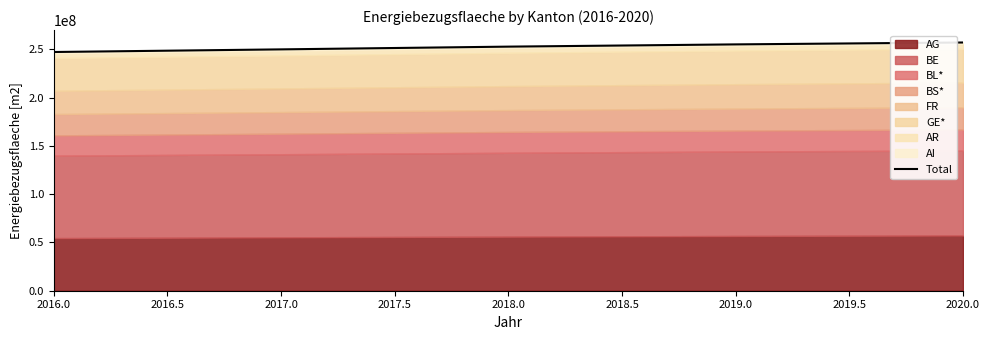

What position from the left is 2019.0?

4